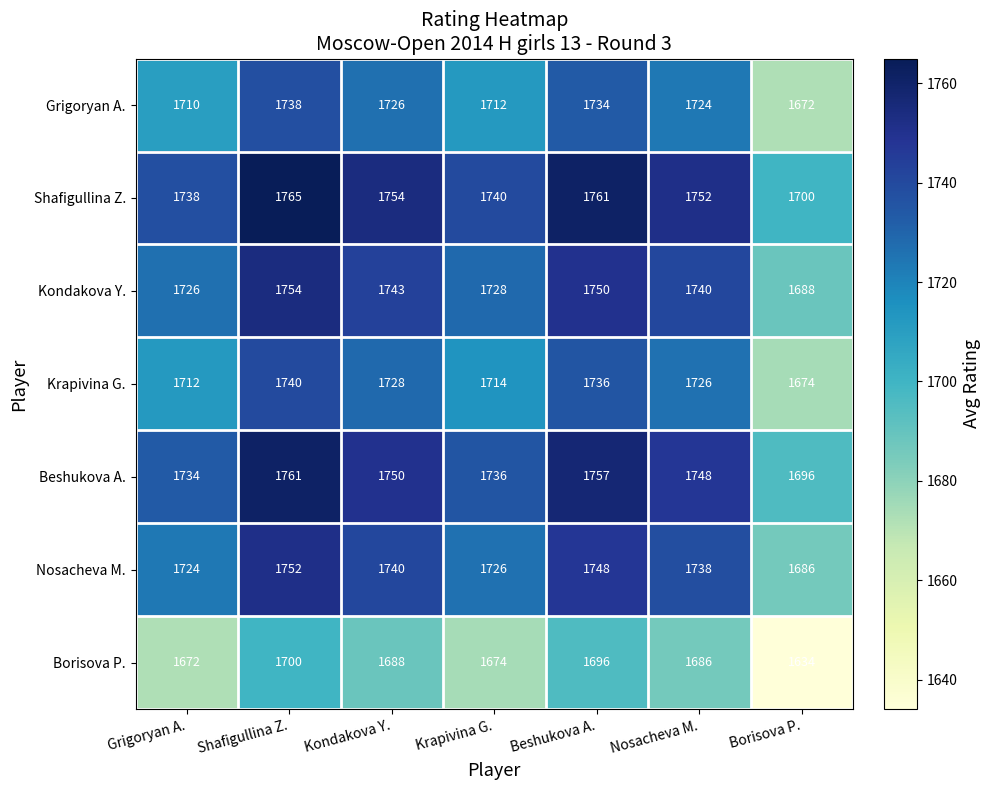

What is the minimum value shown in the chart?

1634